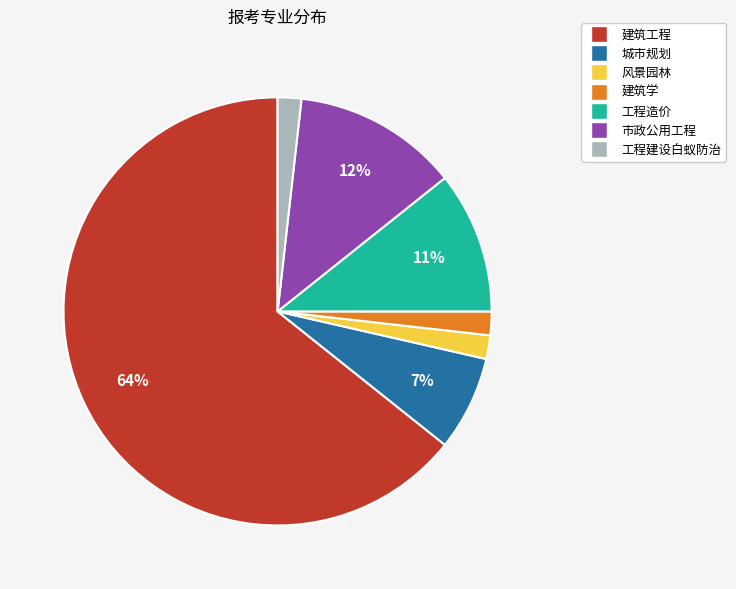

The 市政公用工程 slice represents 12% of the pie. True or false?

True